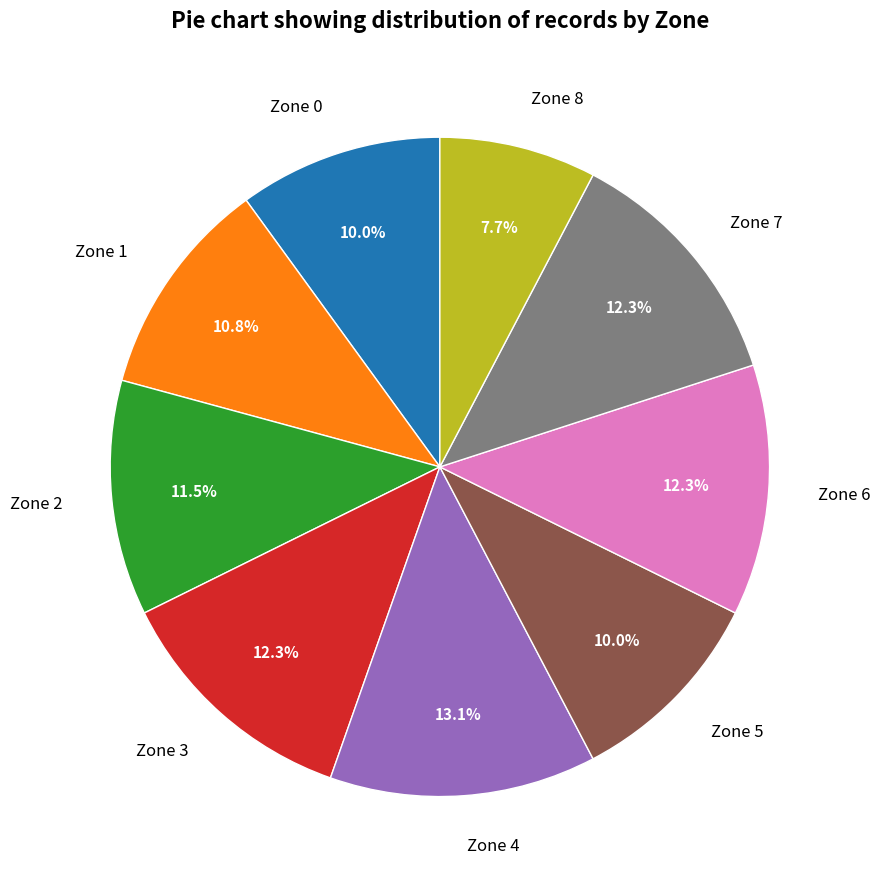

What percentage is the Zone 4 slice, to the nearest percent?

13%